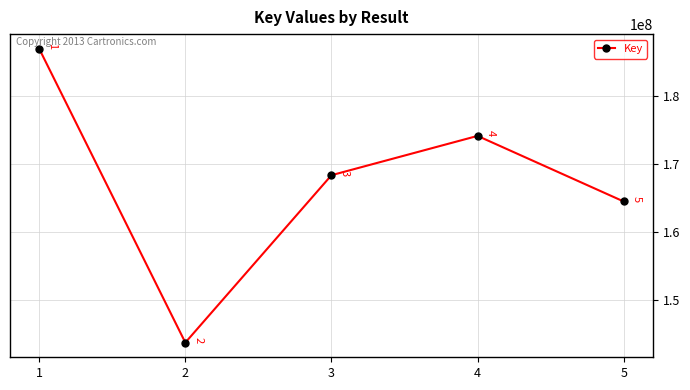

Rank the categories by value from lowest to highest.

2, 5, 3, 4, 1